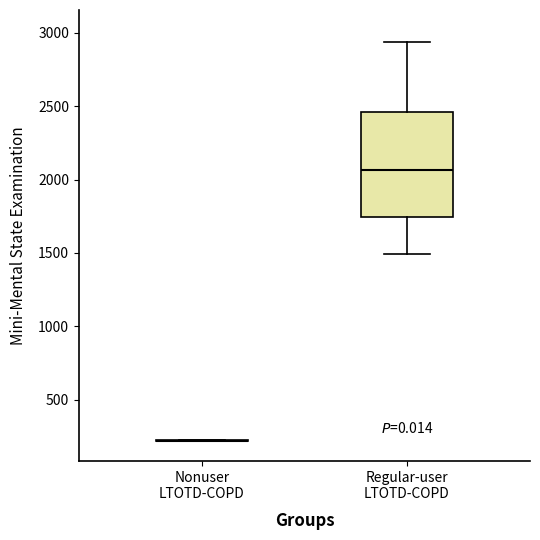

Where is the lower edge of the box for Regular-user LTOTD-COPD on the y-axis? The values are not printed on the chart, so give them approximately, as read against the axis.

1750